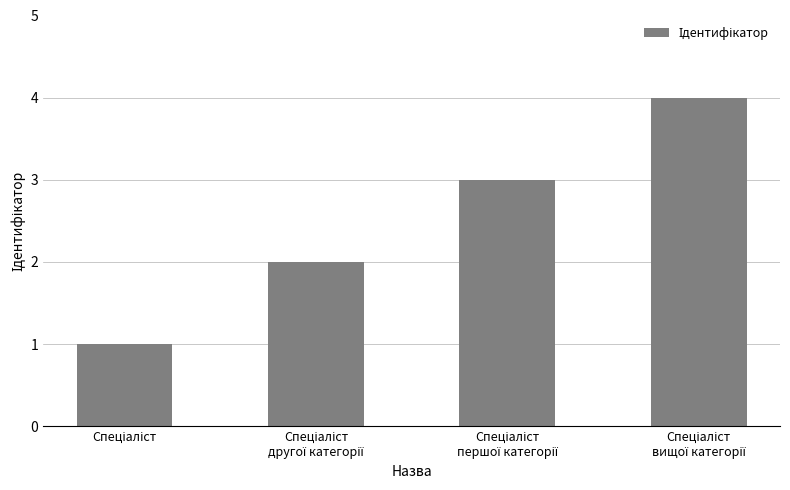

How many distinct data groups are displayed?

1